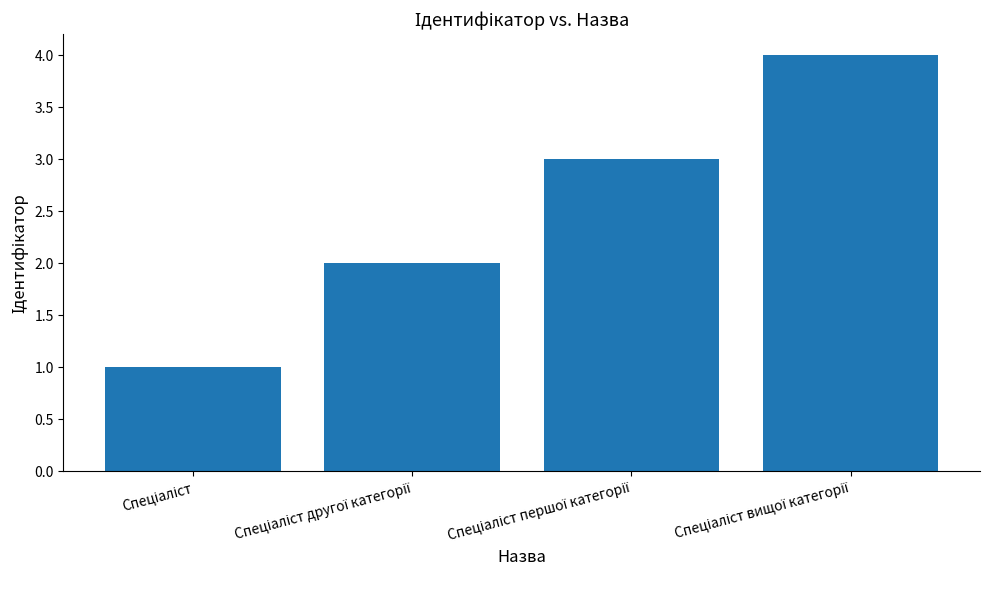

Count the values in the range 2 to 4.

3